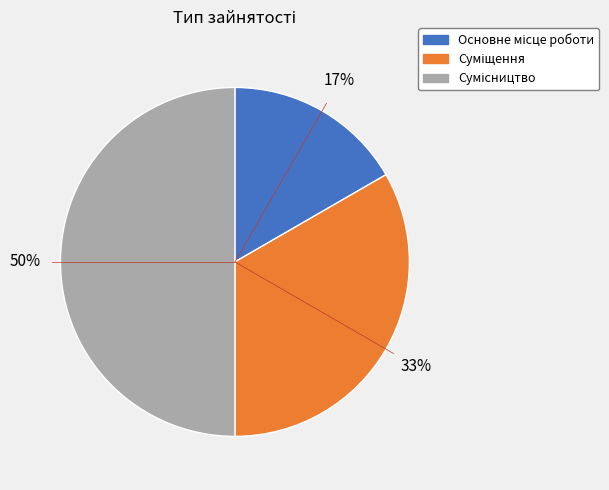

To the nearest percent, what is the difference between the largest and smallest slice percentages?

33%